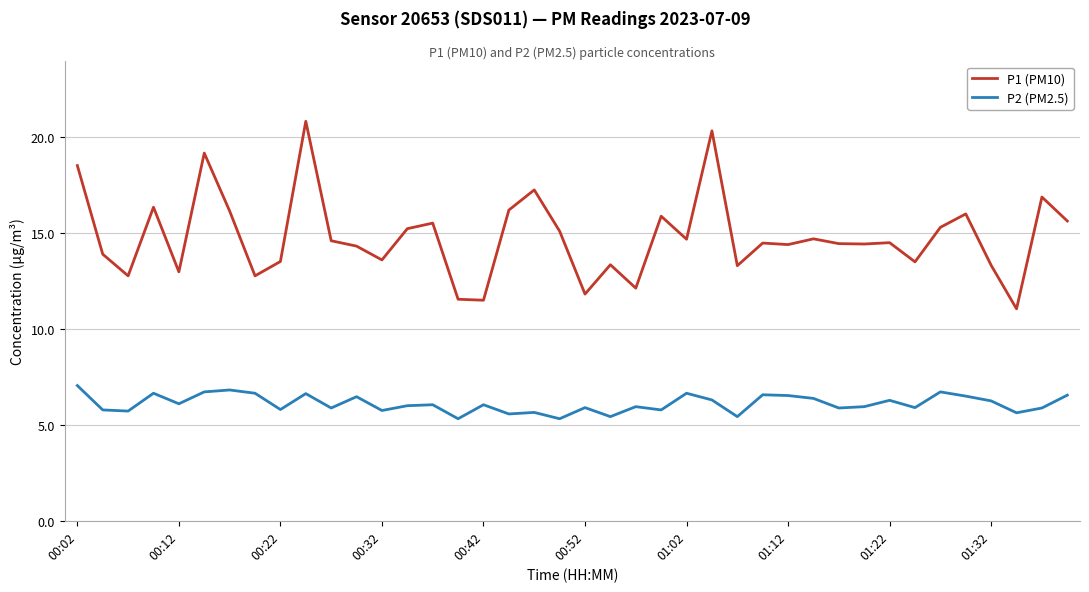

What is the smallest value displayed?

5.3